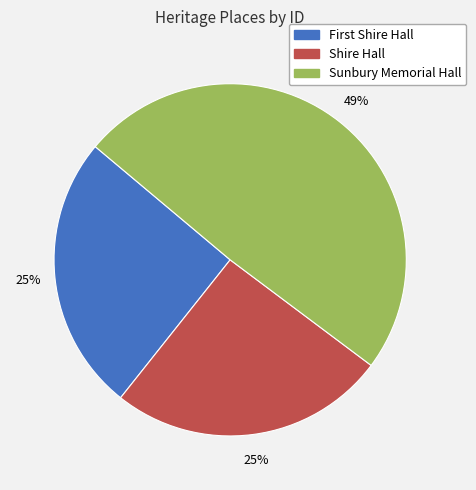

Does Shire Hall account for over 50% of the chart?

No